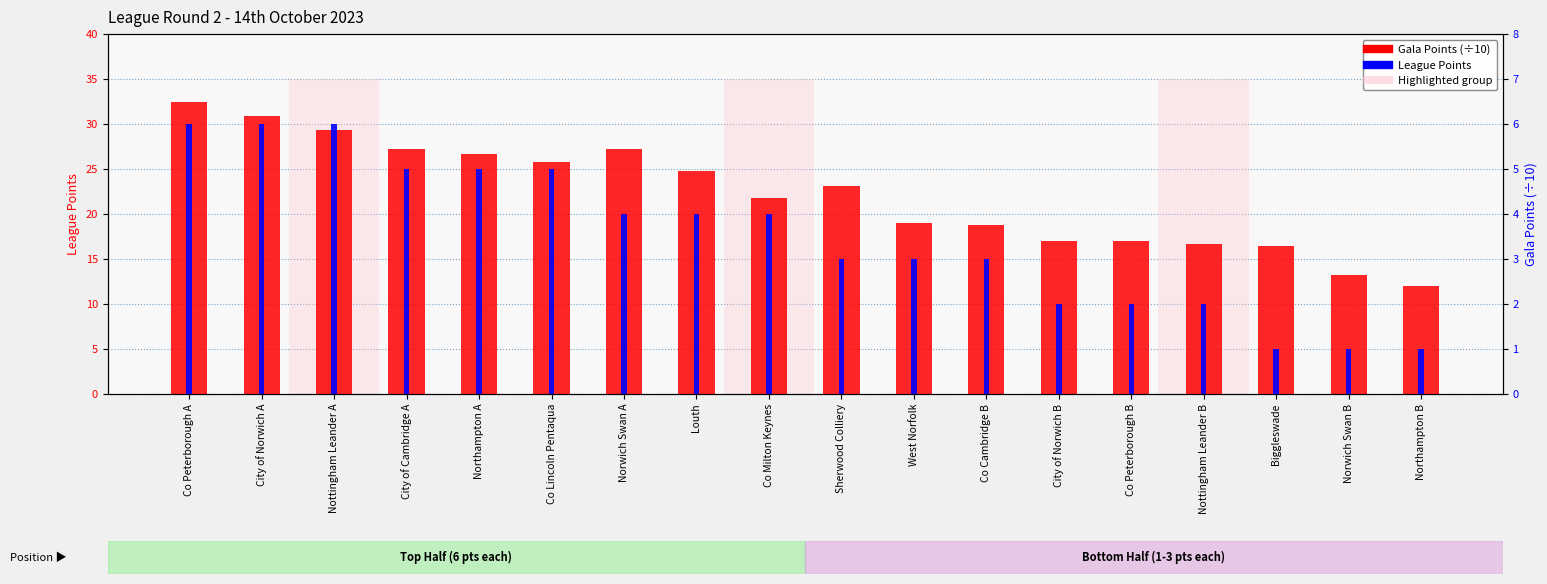

What are all the series names shown in the legend?

Gala Points (÷10), League Points